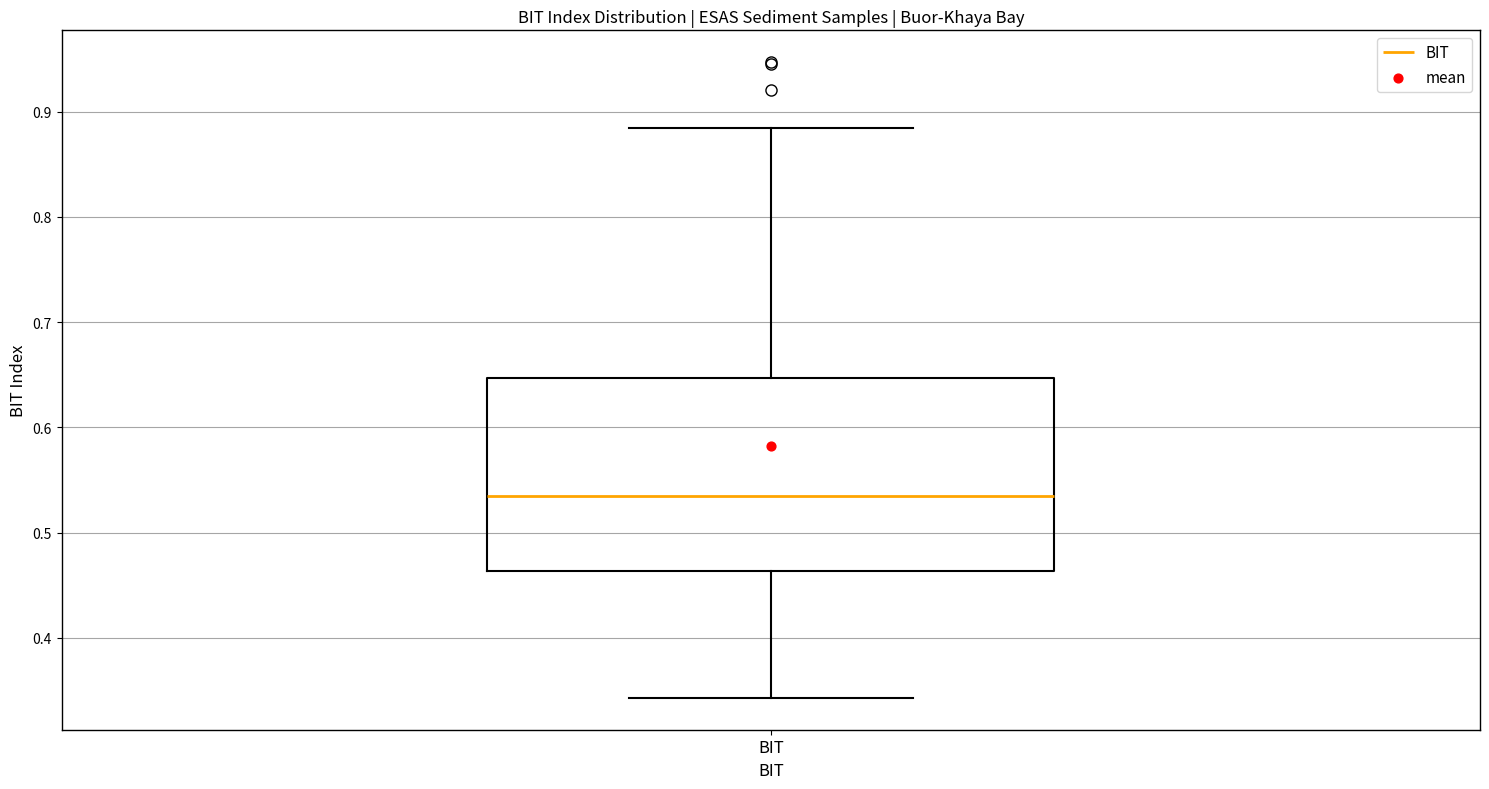

Where does the lower whisker of the box for BIT end on the y-axis? The values are not printed on the chart, so give them approximately, as read against the axis.

0.34